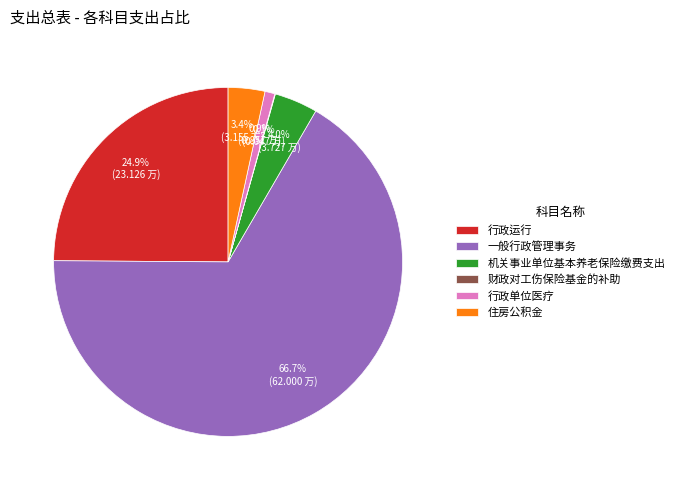

Does 一般行政管理事务 represent more than half of the total?

Yes